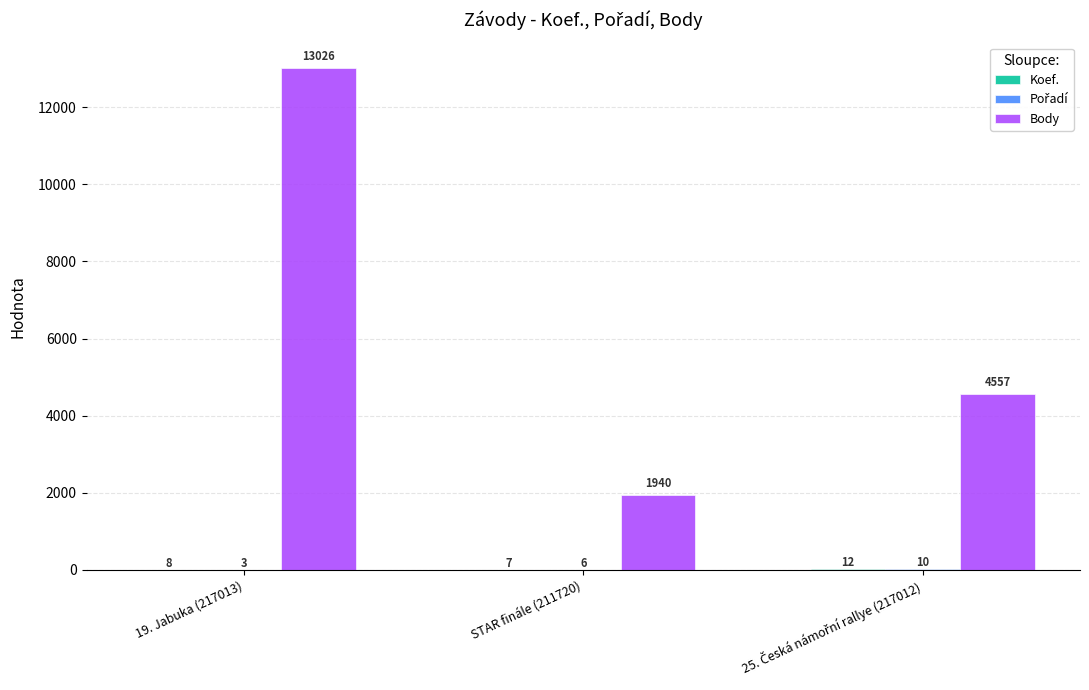

True or false: Body has a value of 1940 at STAR finále (211720).

True